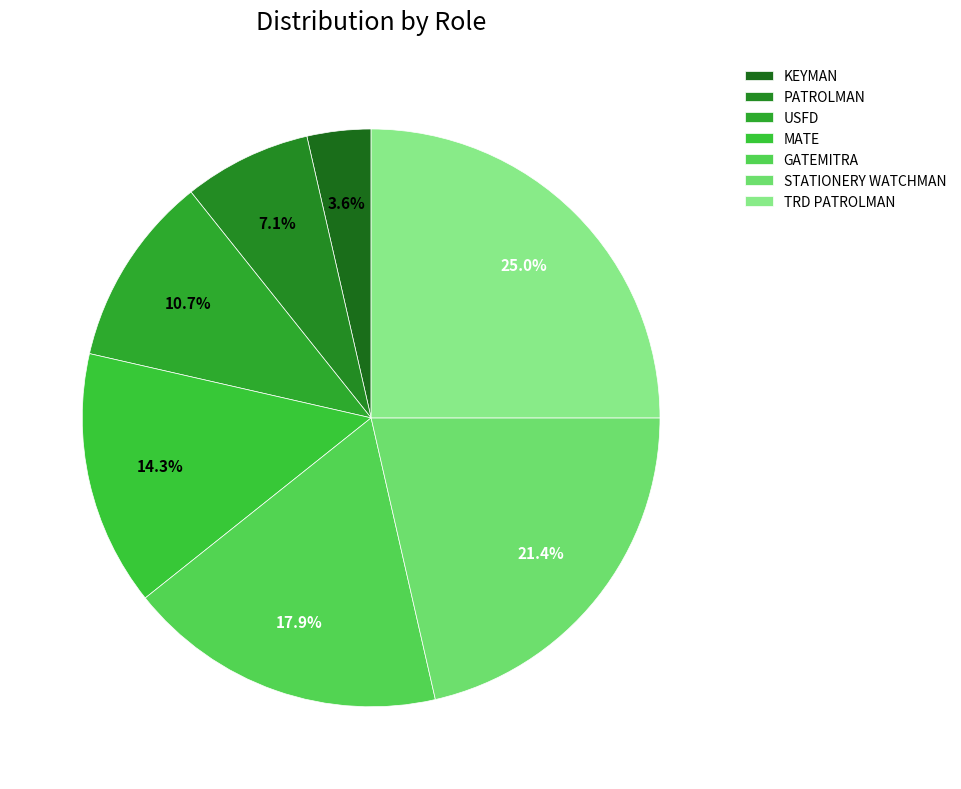

To the nearest percent, what is the average slice percentage?

14%